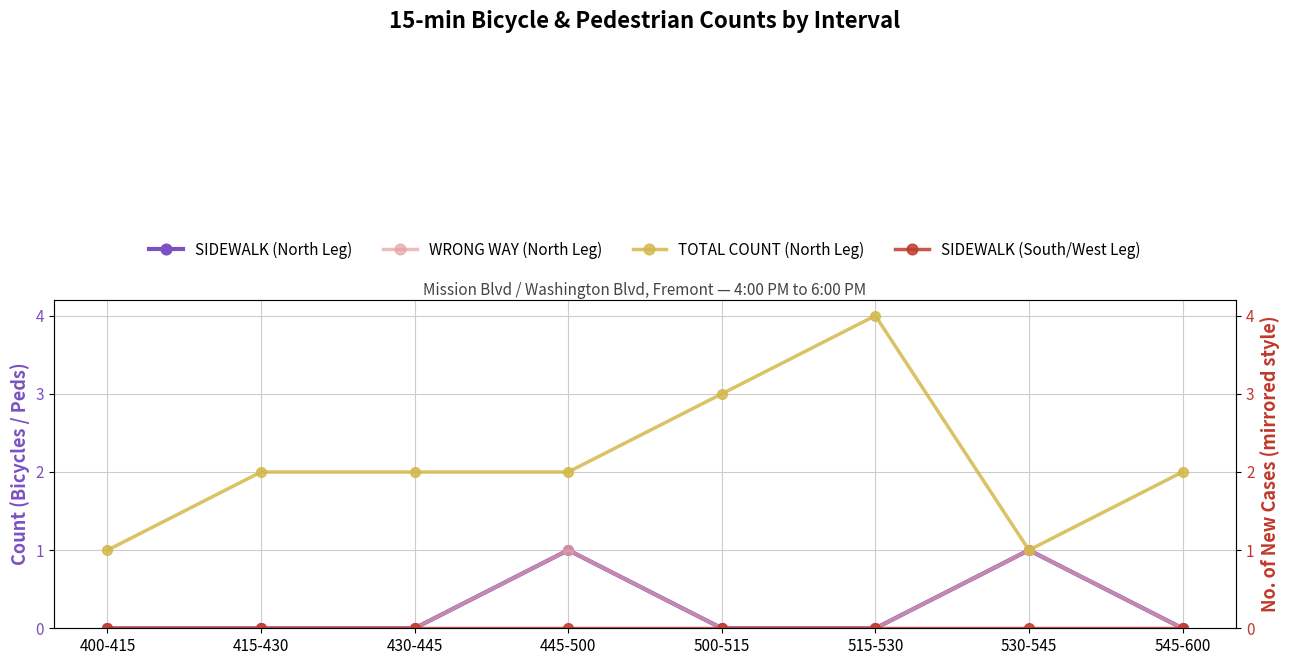

What is the difference between the second highest and second lowest values in the WRONG WAY (North Leg) series?

1